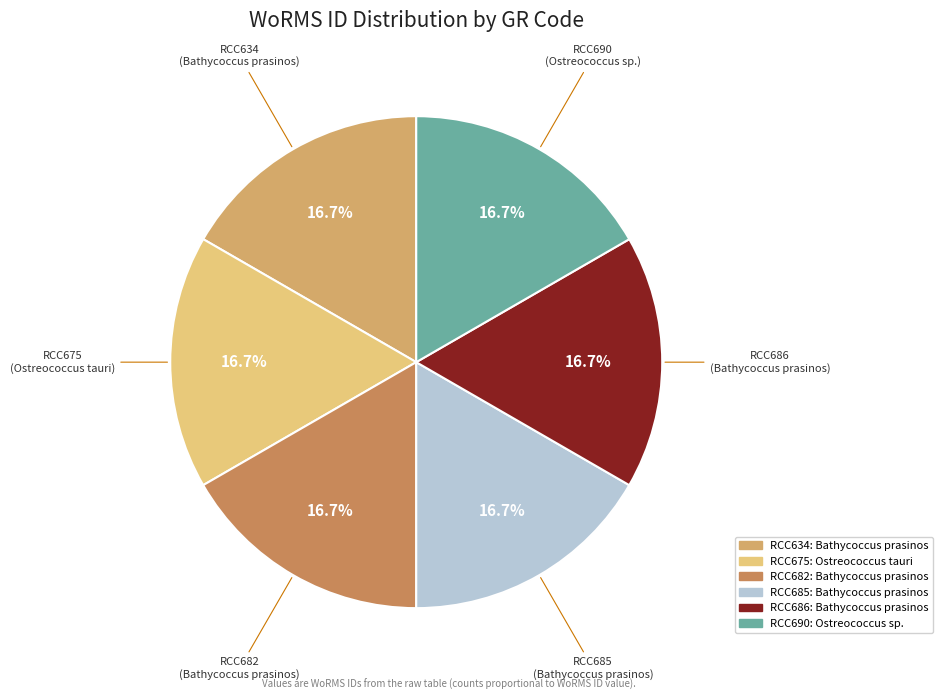

Count the number of slices in the pie.

6